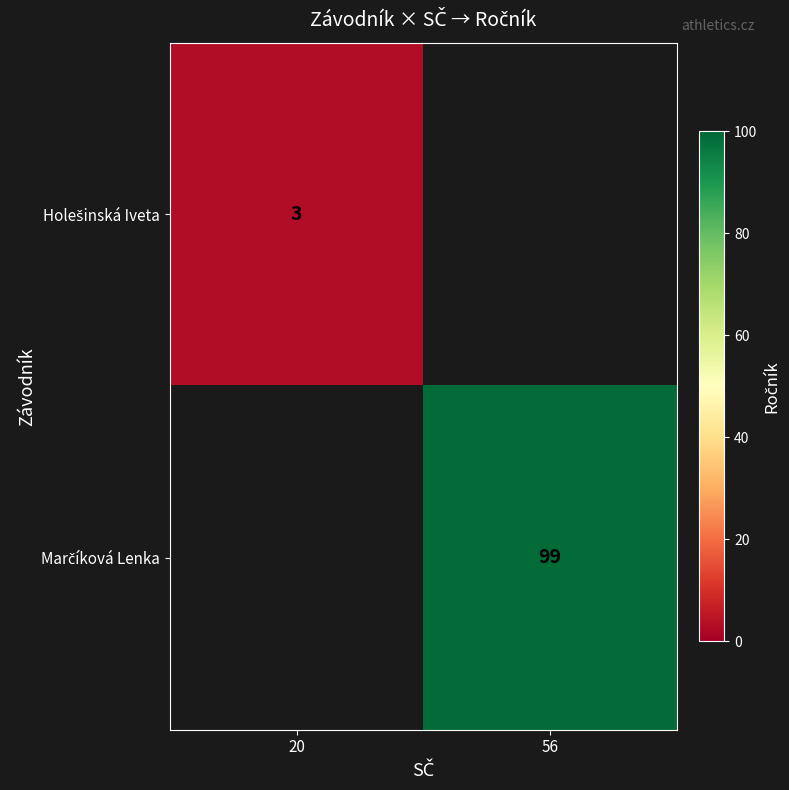

The value of Marčíková Lenka at 56 is 166.6. True or false?

False